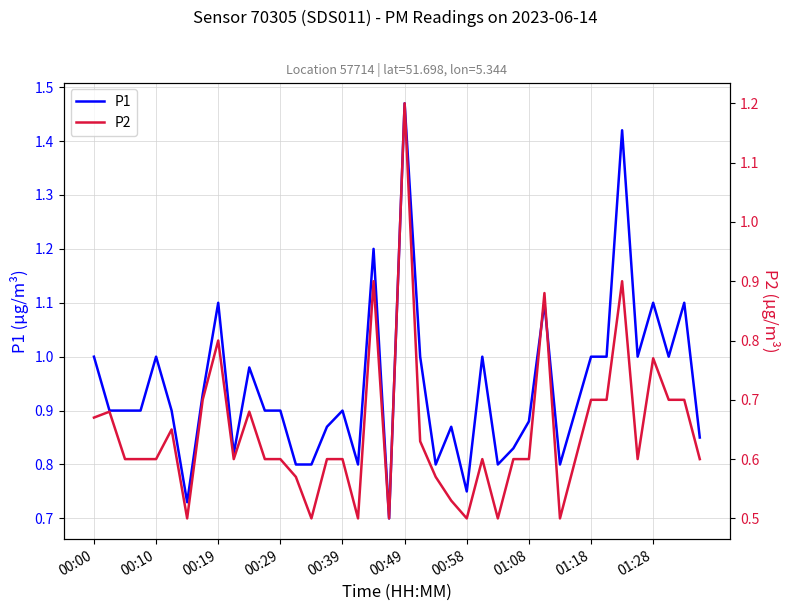

Which category has the highest value in the P1 series?

00:49